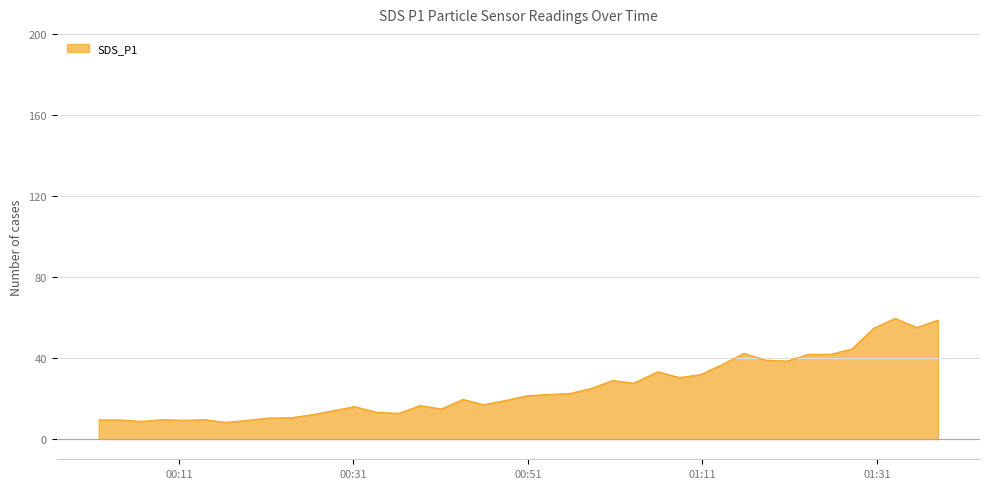

Does the chart have visible grid lines?

Yes